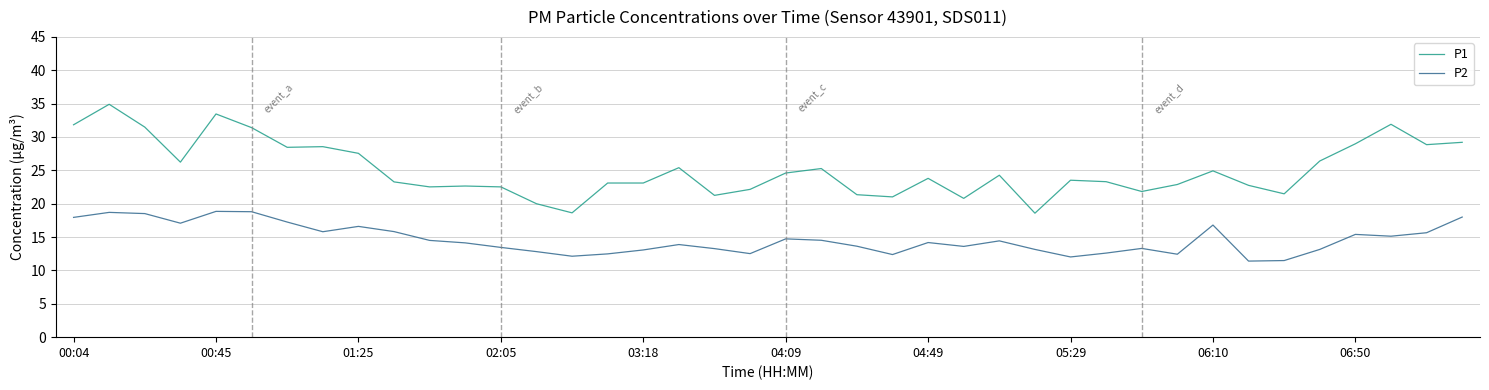

True or false: P1 and P2 cross at least once.

False